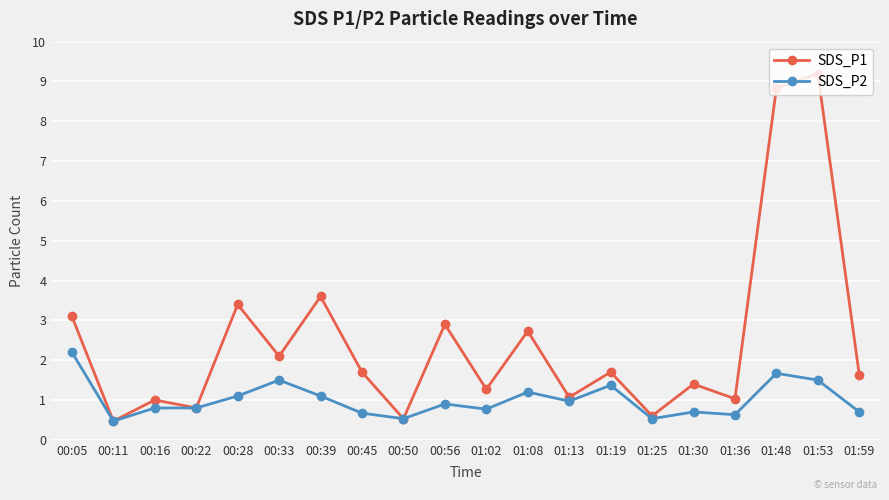

What is the total value across all series at 01:08?

3.9